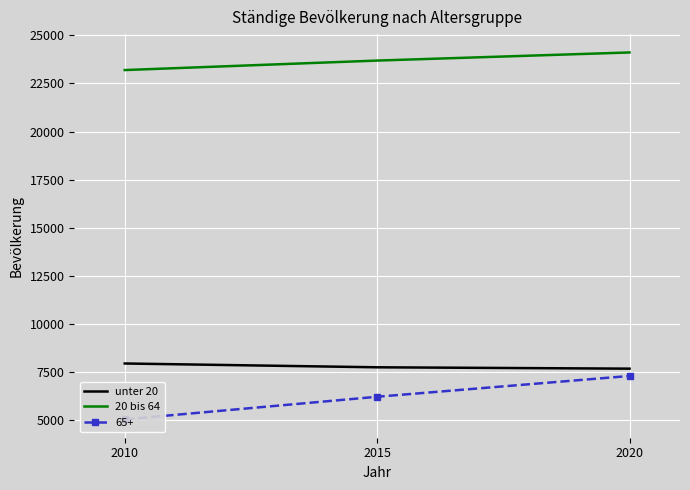

Between 2010 and 2015, which is larger?

2010